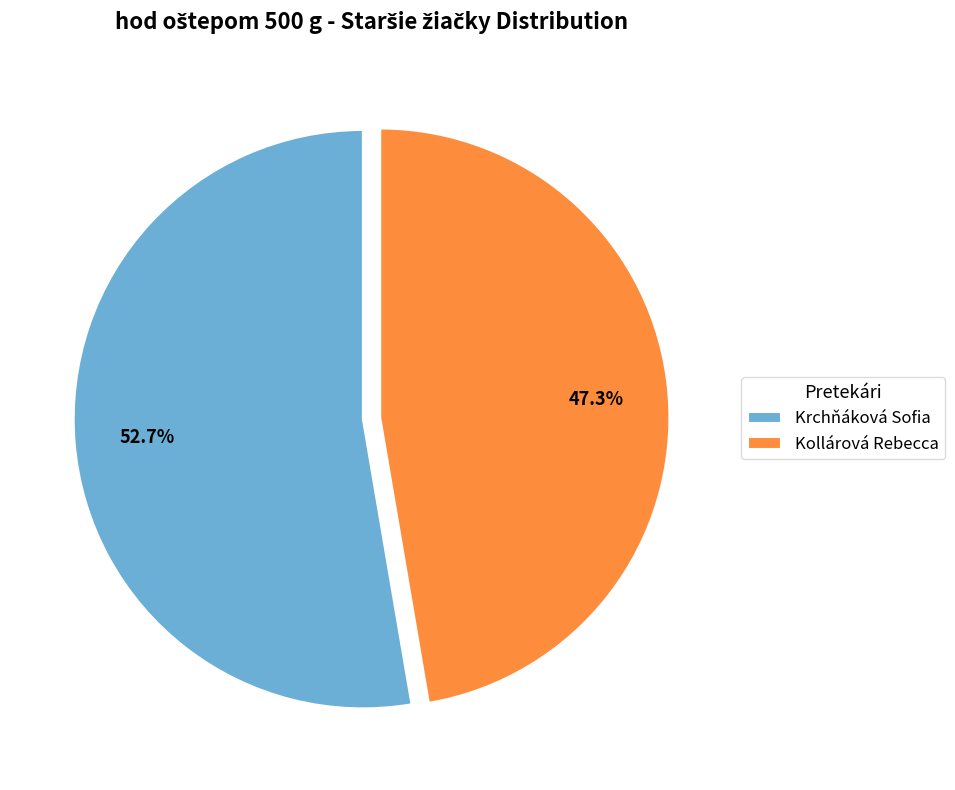

To the nearest percent, what percentage of the pie is Krchňáková Sofia?

53%